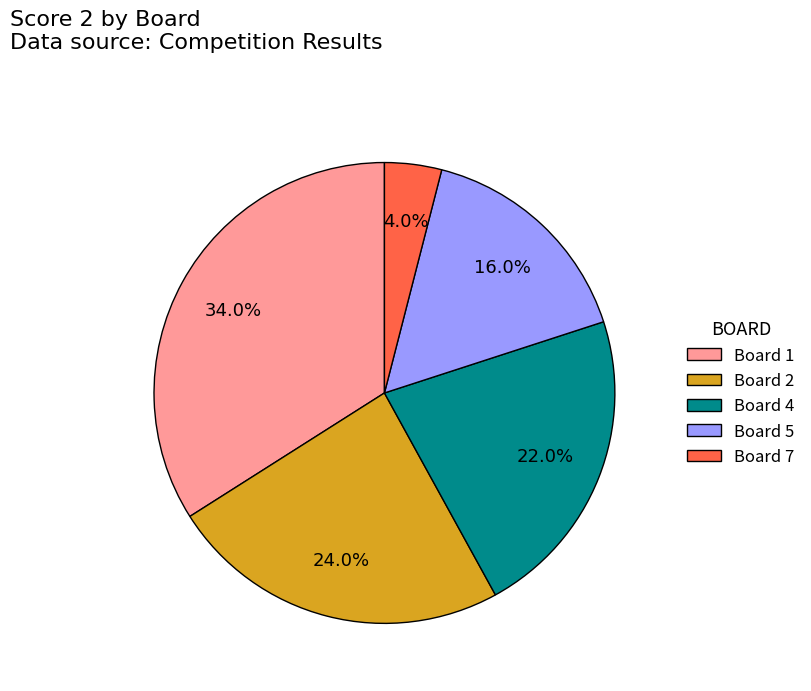

Rank the categories by value from highest to lowest.

Board 1, Board 2, Board 4, Board 5, Board 7